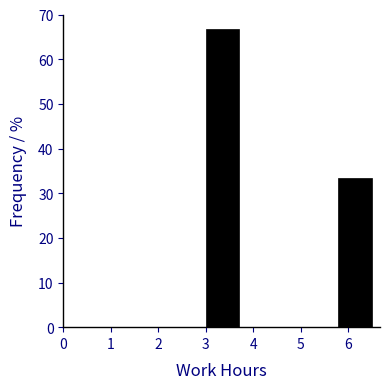

Over which range of the x-axis is the bar tallest?

3.0 to 3.7